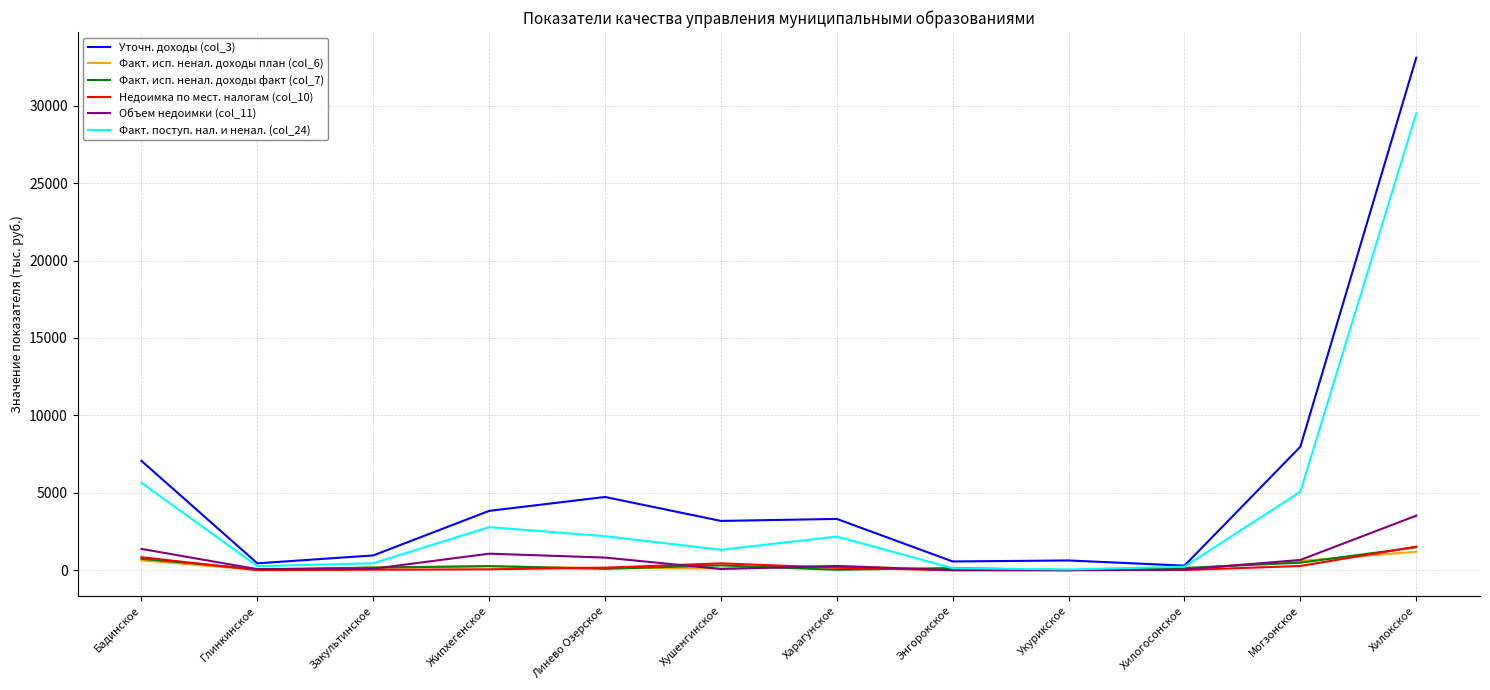

What is the maximum value shown in the chart?

33102.5